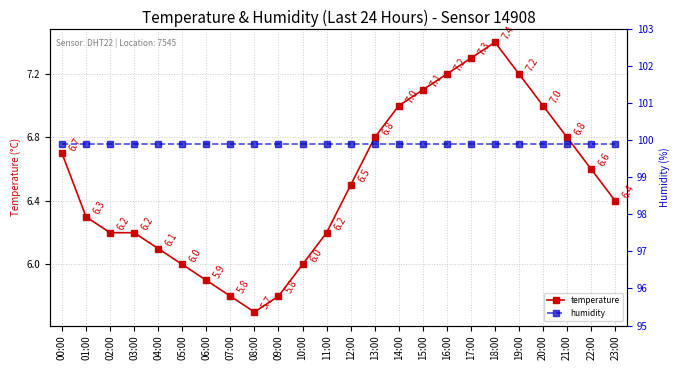

What is the difference between the temperature values at 05:00 and 20:00?

1.0